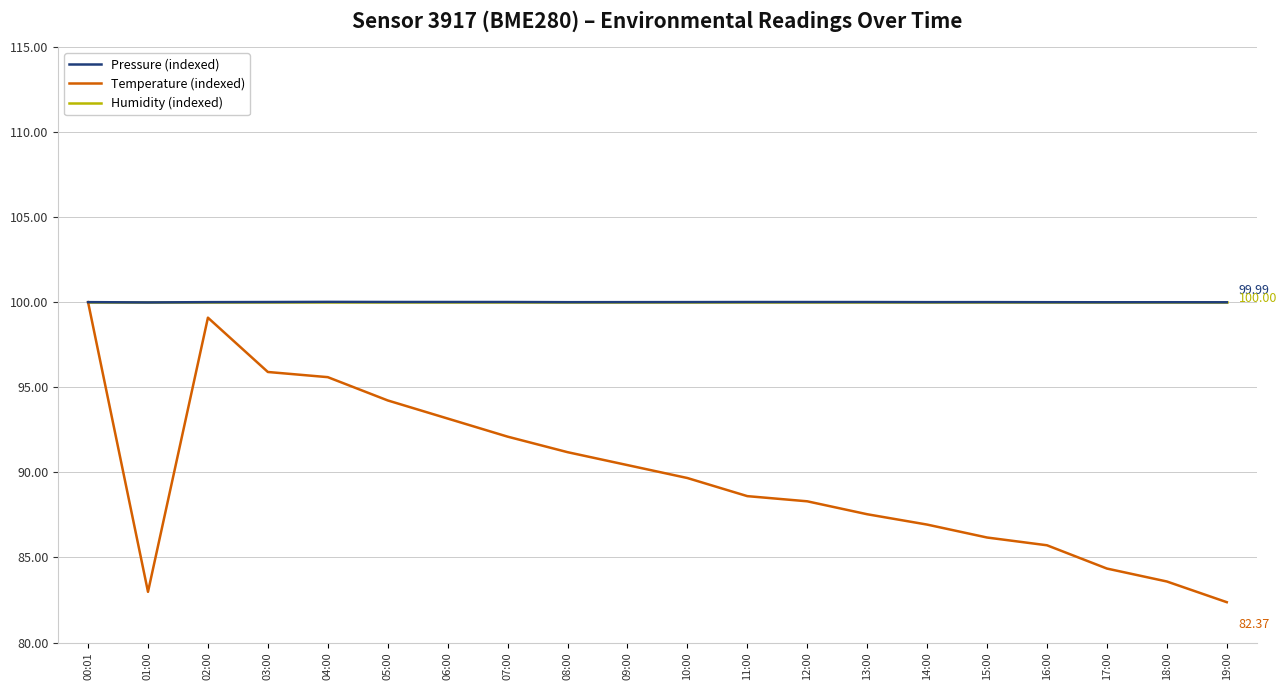

What is the total value across all series at 13:00?

287.5